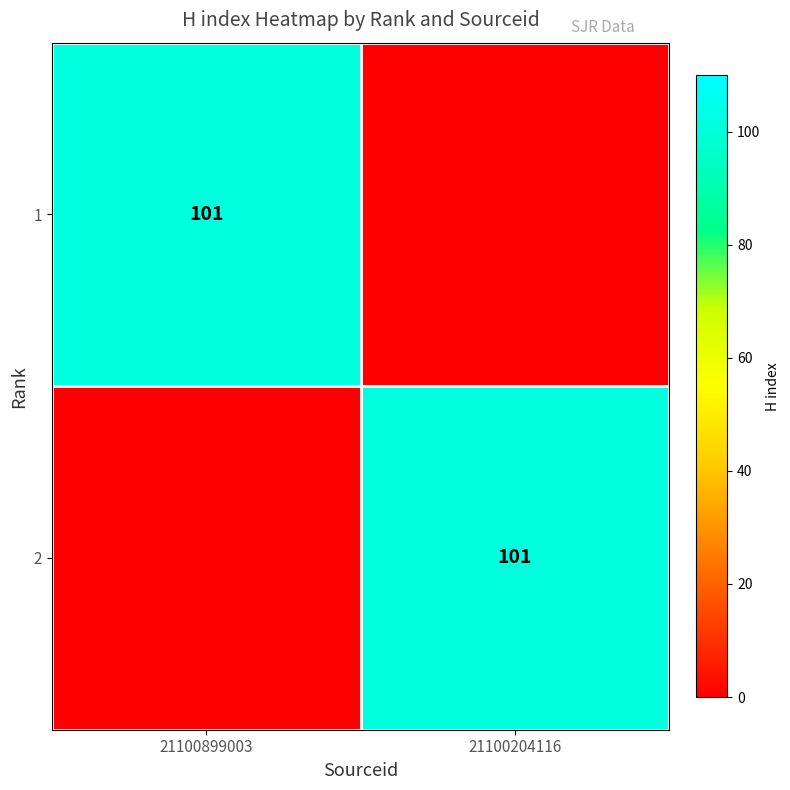

True or false: 1 has a value of 101 at 21100899003.

True